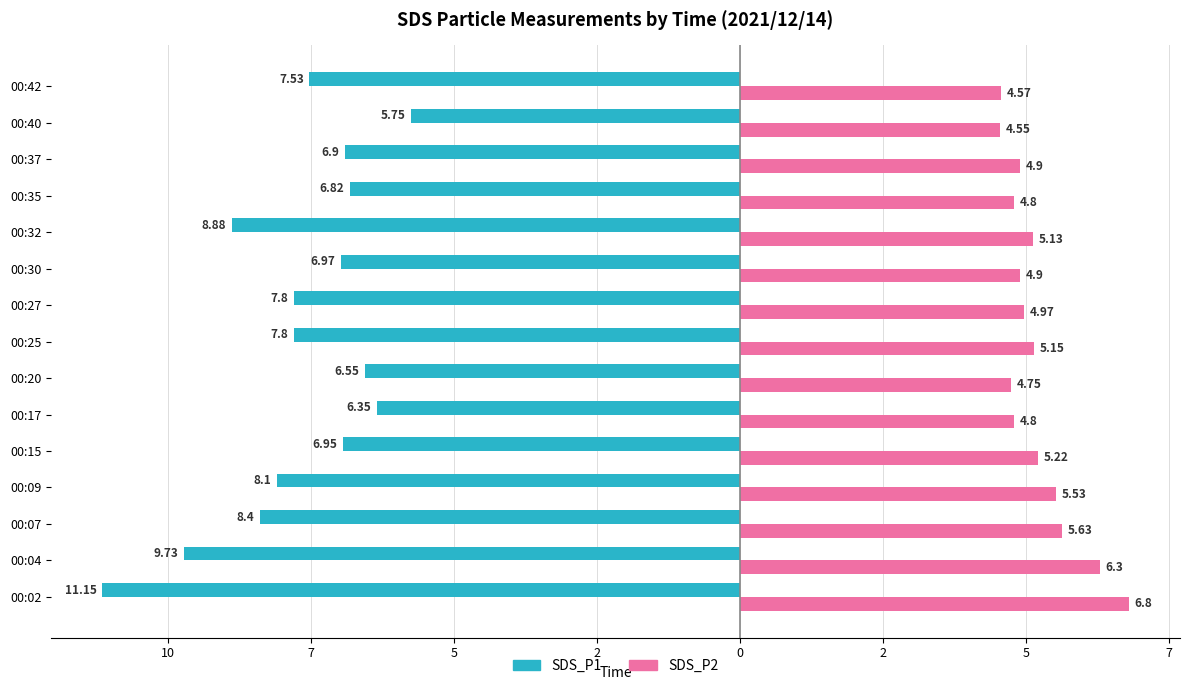

What are all the series names shown in the legend?

SDS_P1, SDS_P2